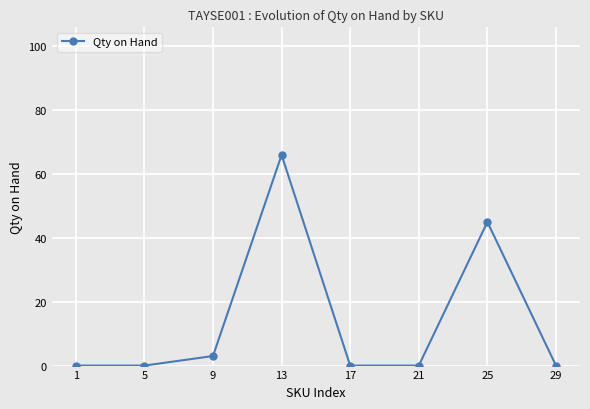

True or false: the data shows 0 at 21.

True